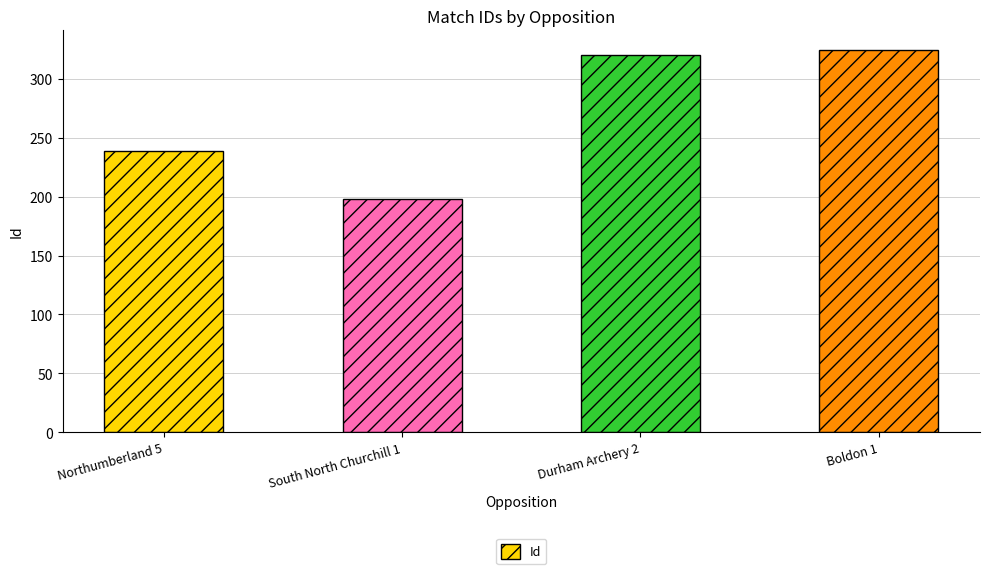

What is the change in value from South North Churchill 1 to Durham Archery 2?

+122